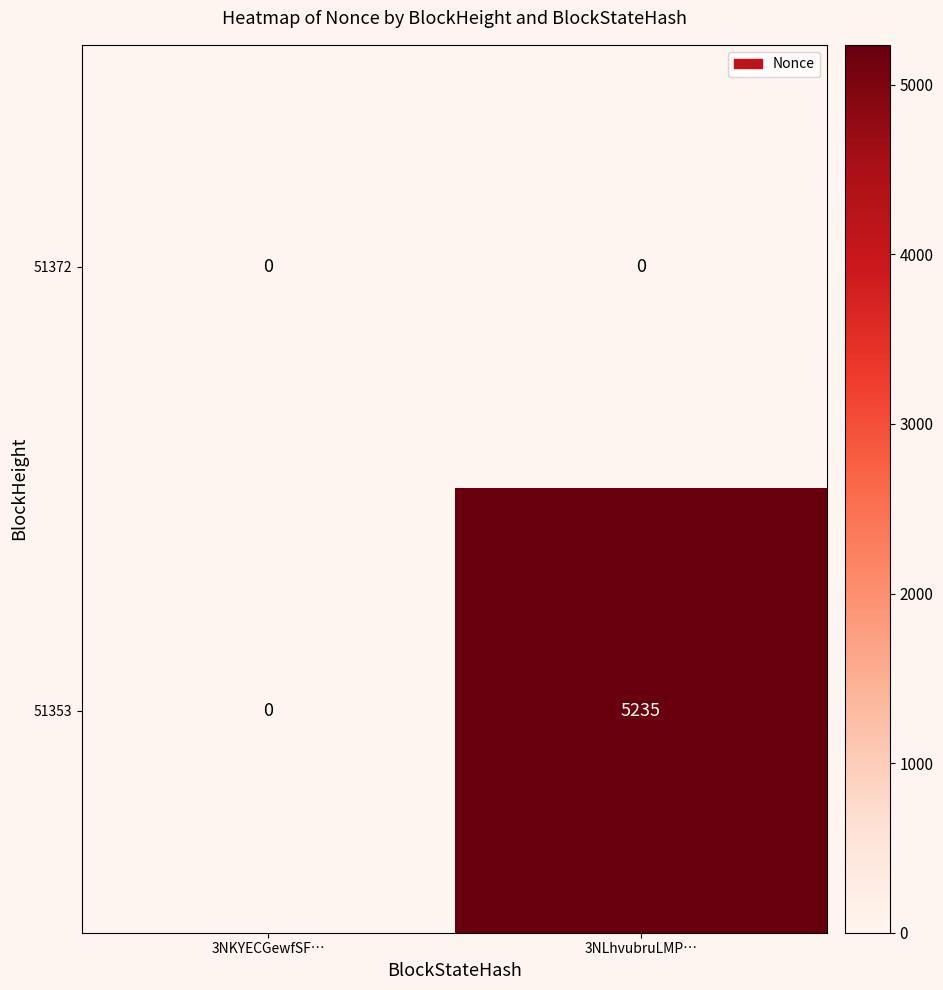

At which category does the chart reach its peak across all series?

3NLhvubruLMP…